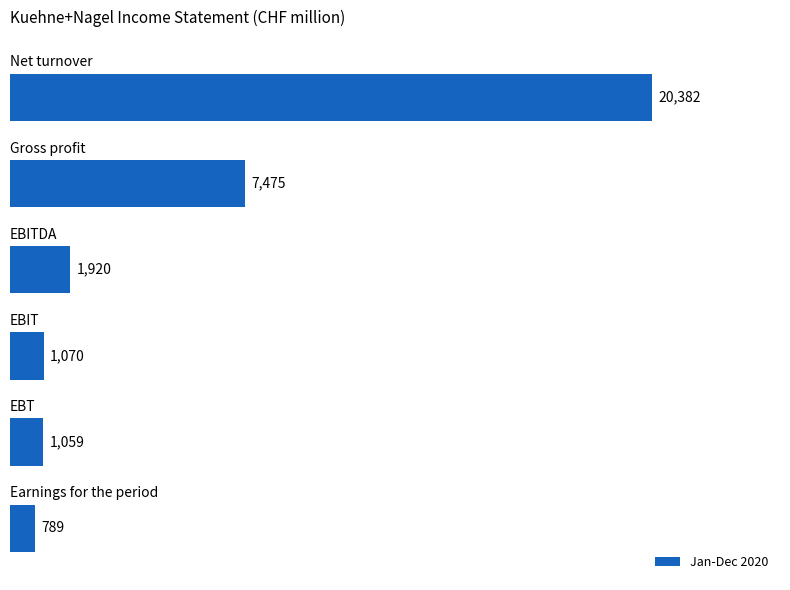

How many distinct data groups are displayed?

1